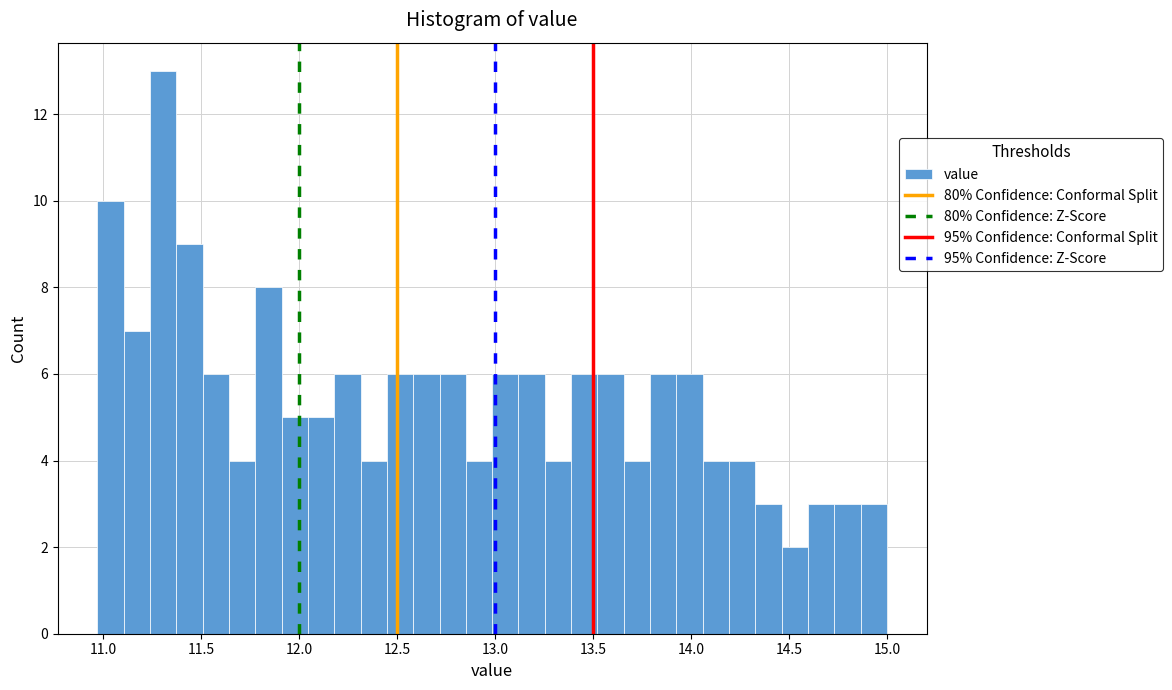

Around what value on the x-axis is the tallest bar? Give the approximate position of its centre, as read against the axis.

11.30